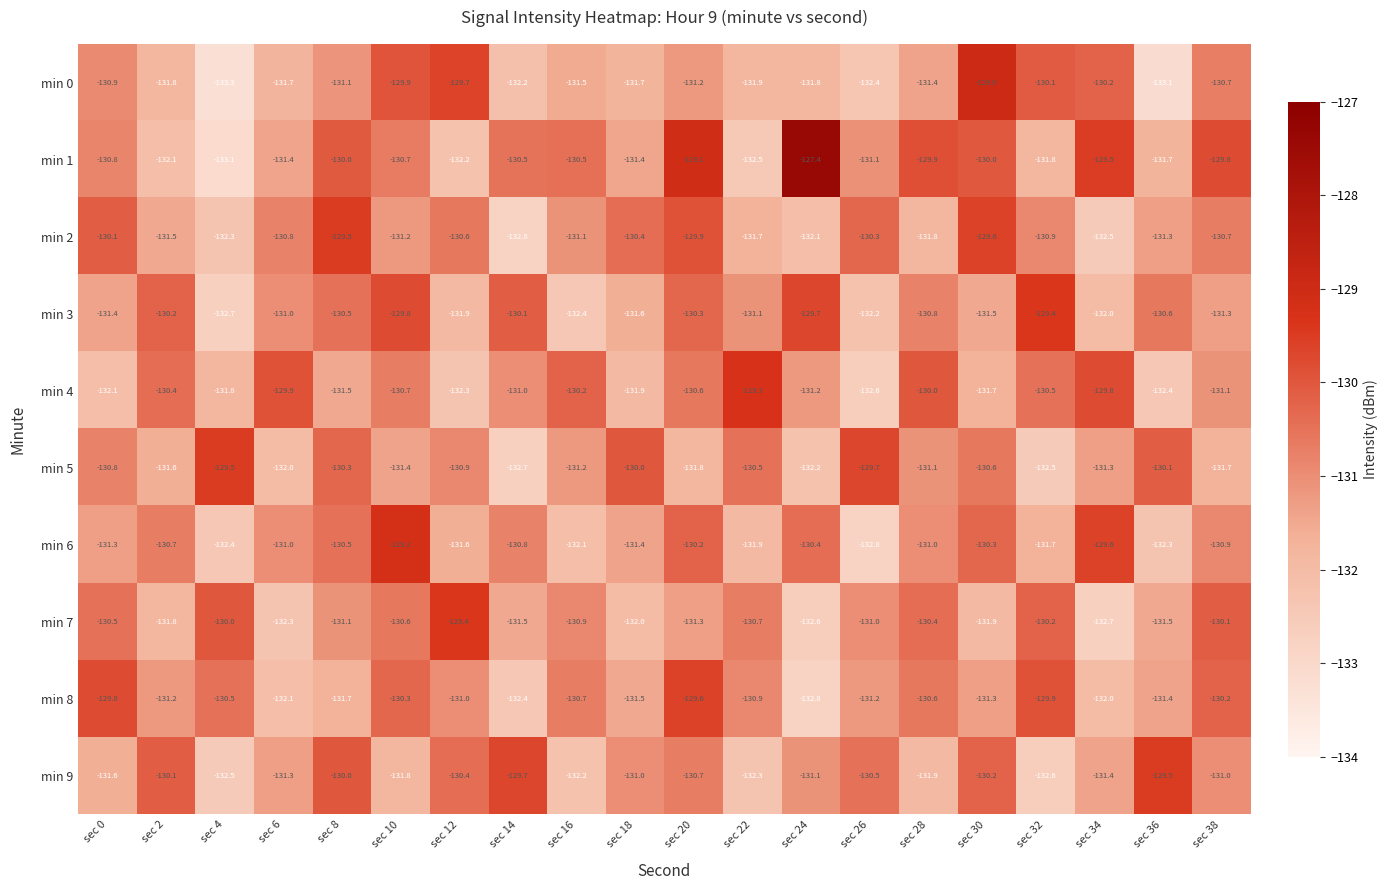

What value does the min 1 series have at sec 10?

-130.7